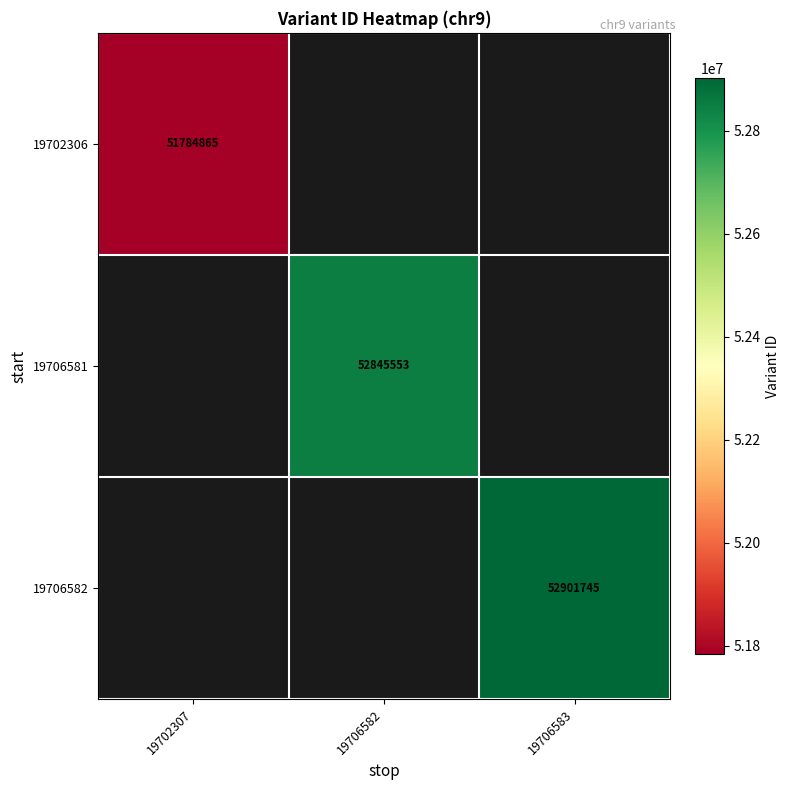

Which has a higher value, 19702307 or 19706582?

19706582